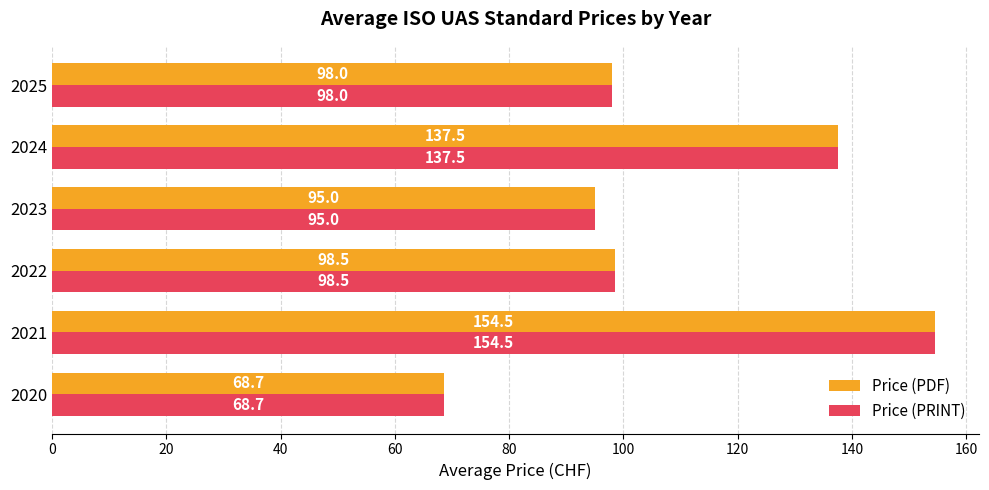

Count the number of data series in this chart.

2